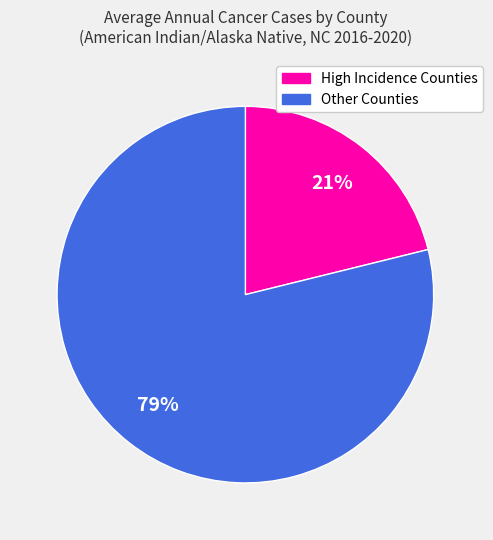

Is there any slice that represents more than half of the pie?

Yes